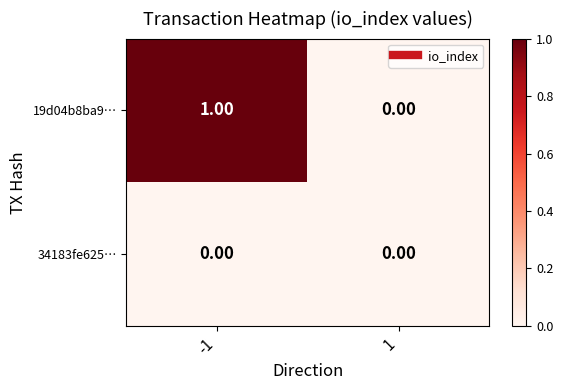

Between -1 and 1, which series saw the biggest shift?

19d04b8ba9…